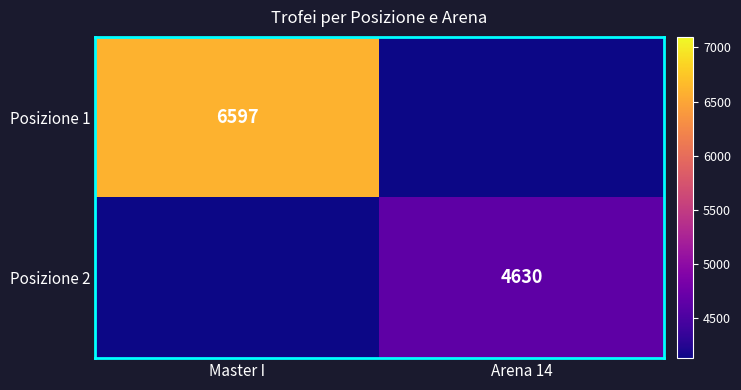

True or false: Posizione 2 has a value of 8106 at Arena 14.

False